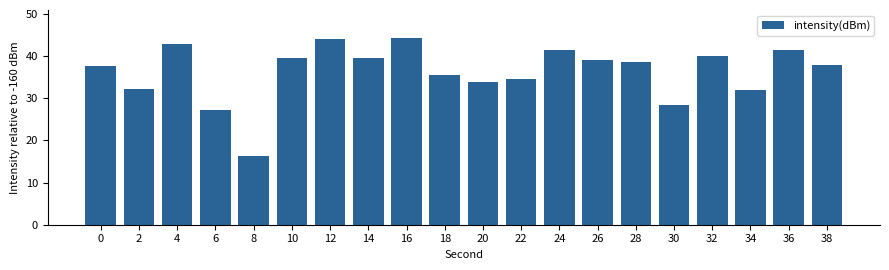

What is the average value?

36.3